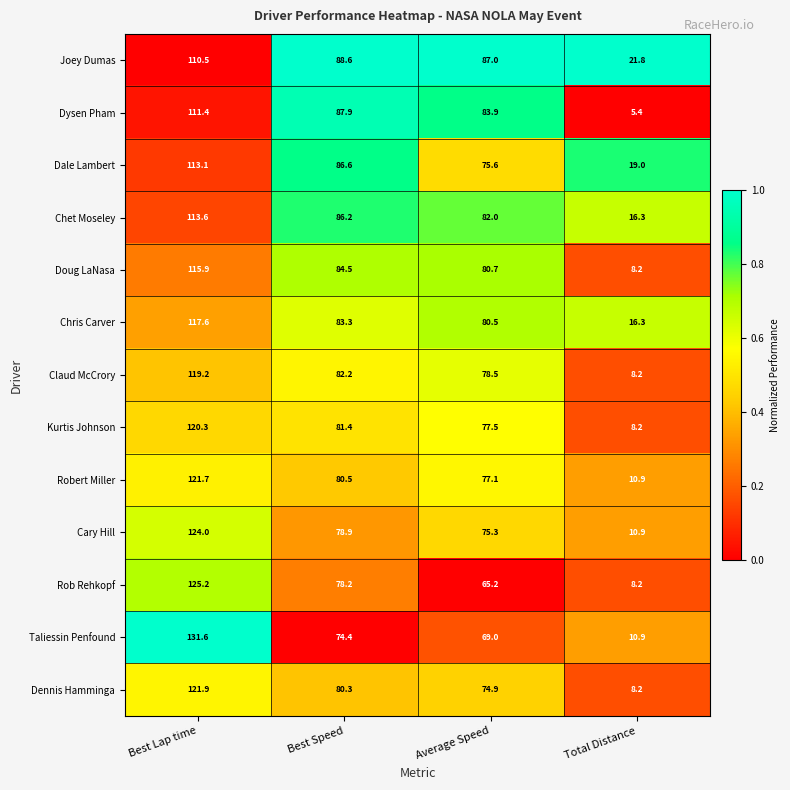

Which series has the widest spread of values?

Taliessin Penfound